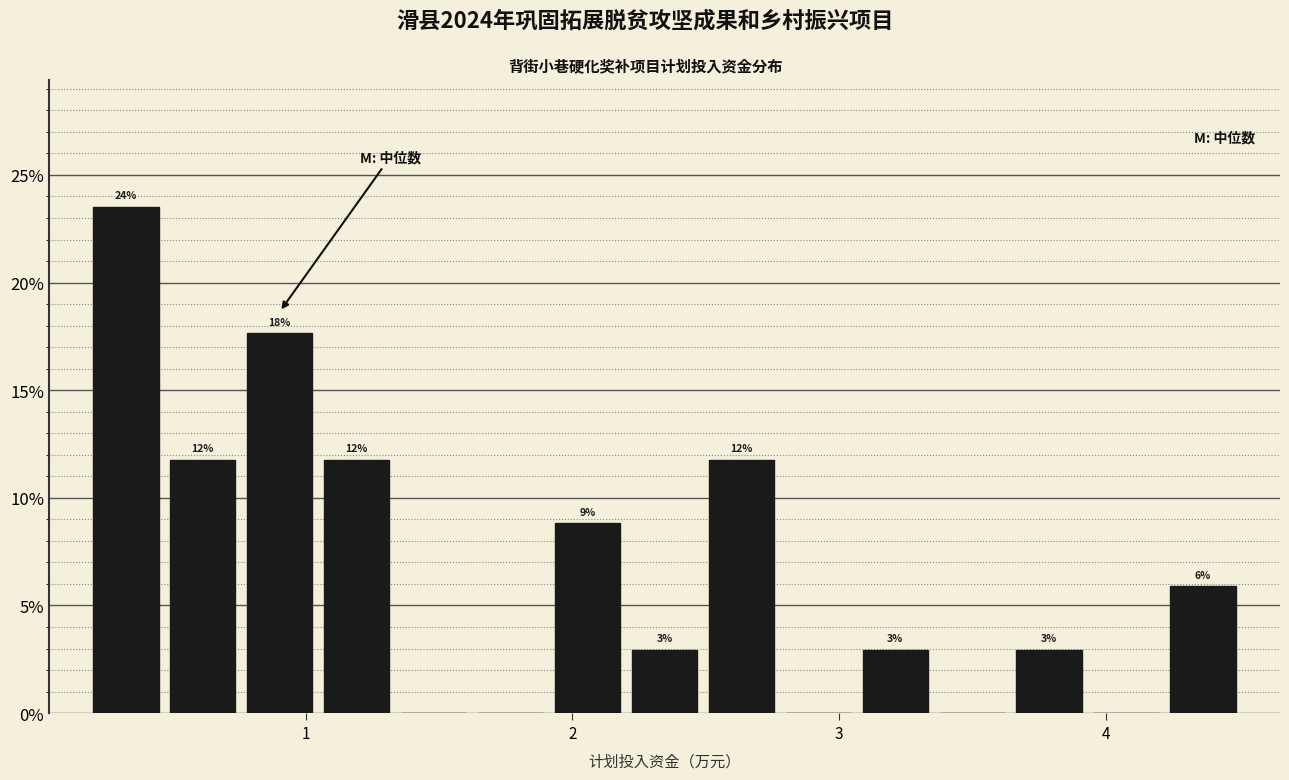

Around what value on the x-axis is the tallest bar? Give the approximate position of its centre, as read against the axis.

0.3